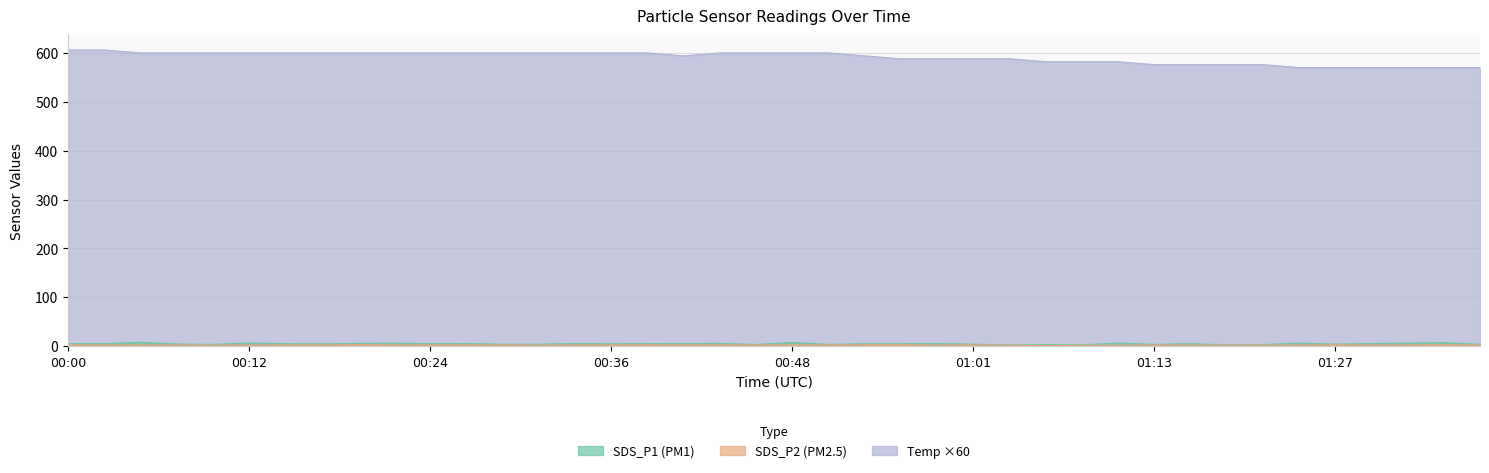

Which series changed the most between 00:36 and 00:56?

Temp